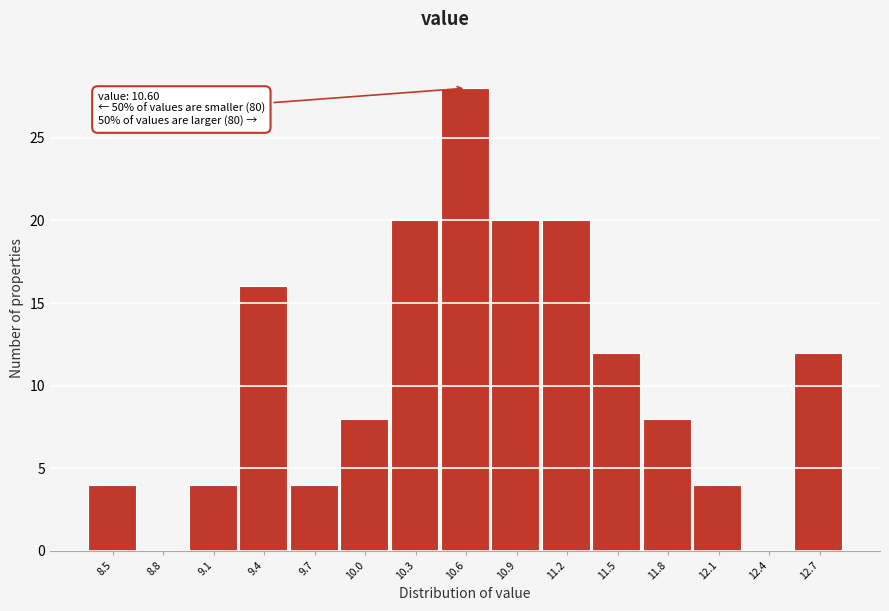

Which range on the x-axis has the tallest bar?

10.50 to 10.80